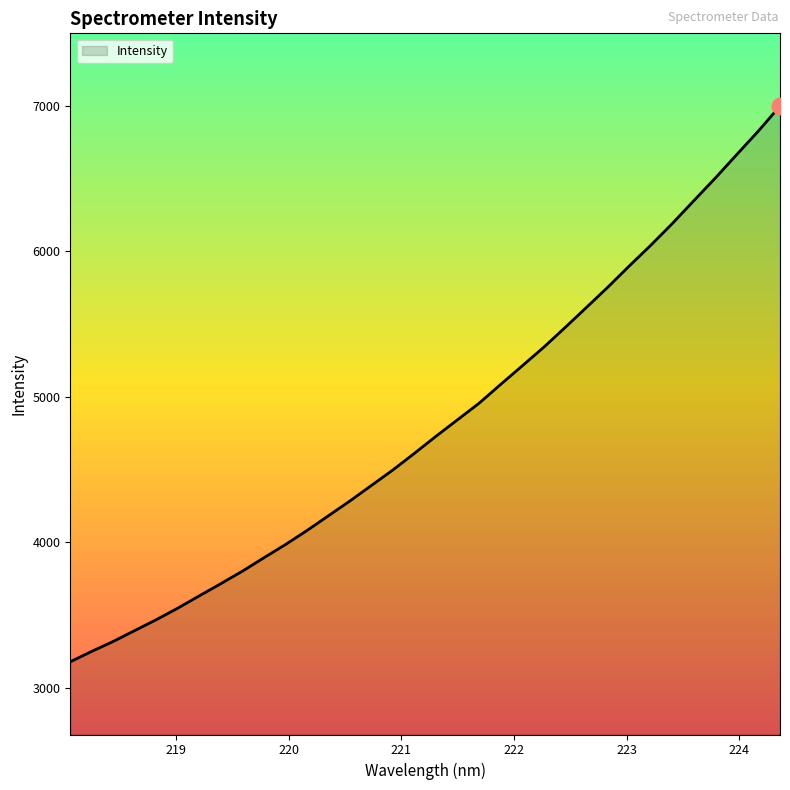

What is the greatest value displayed?

7000.2